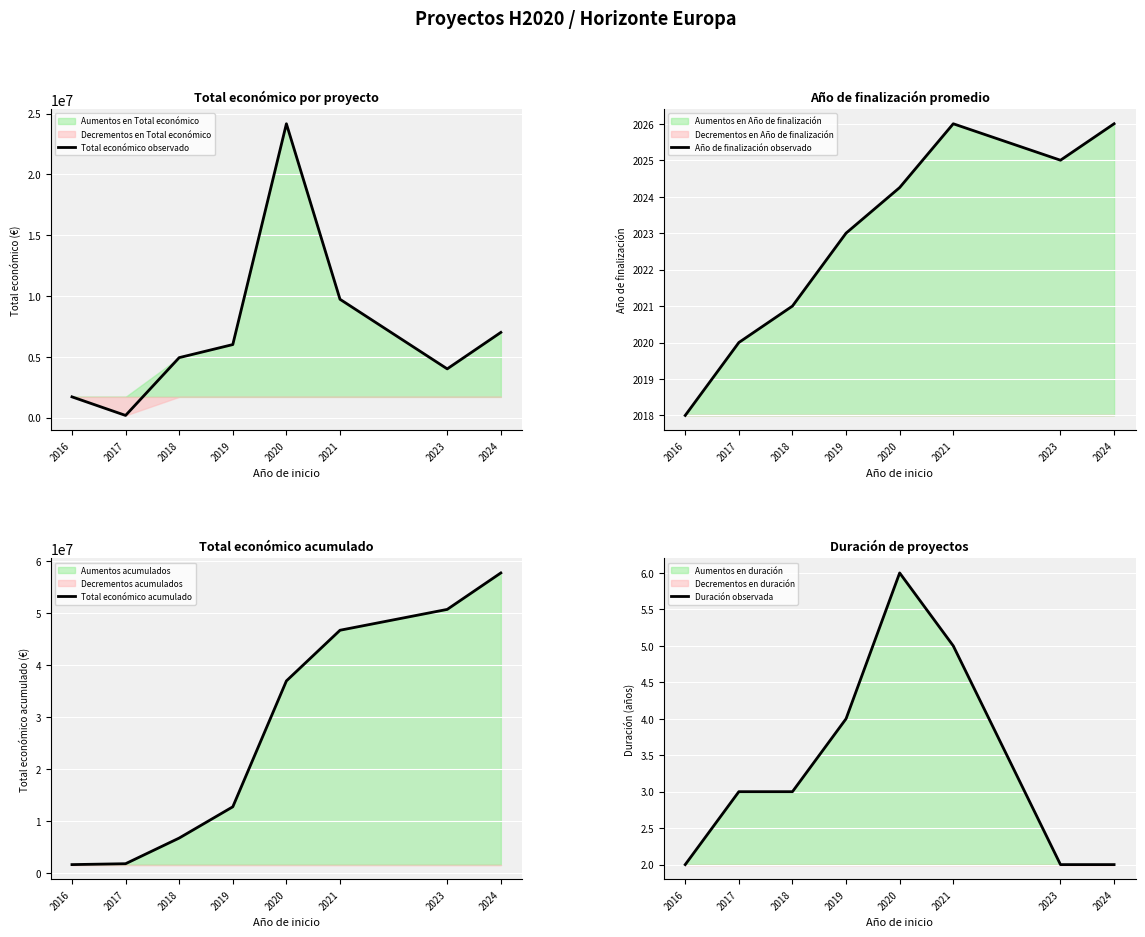

At how many categories does at least one series exceed 10677573?

5